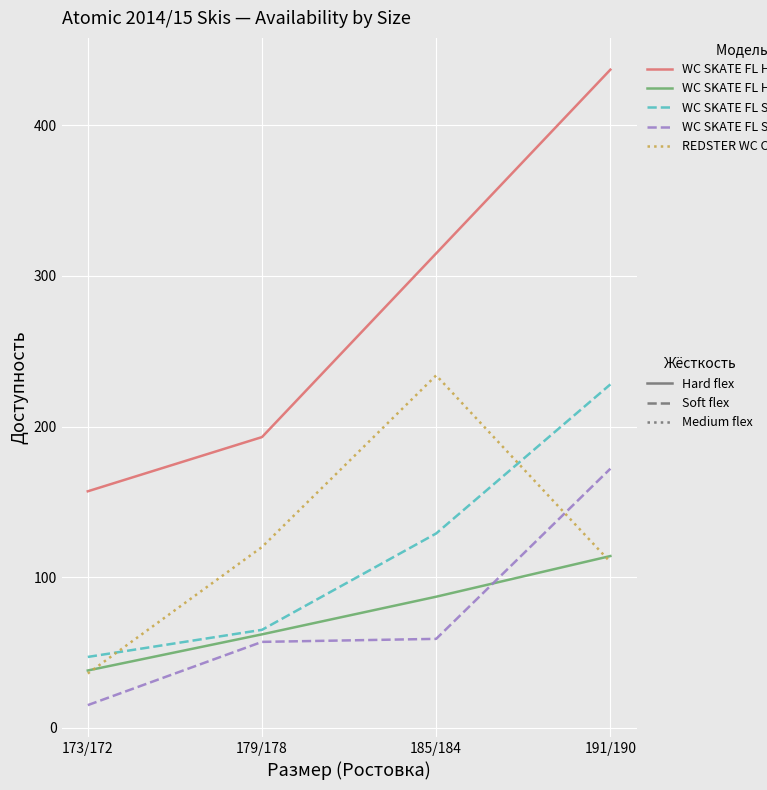

What is the minimum value shown in the chart?

15